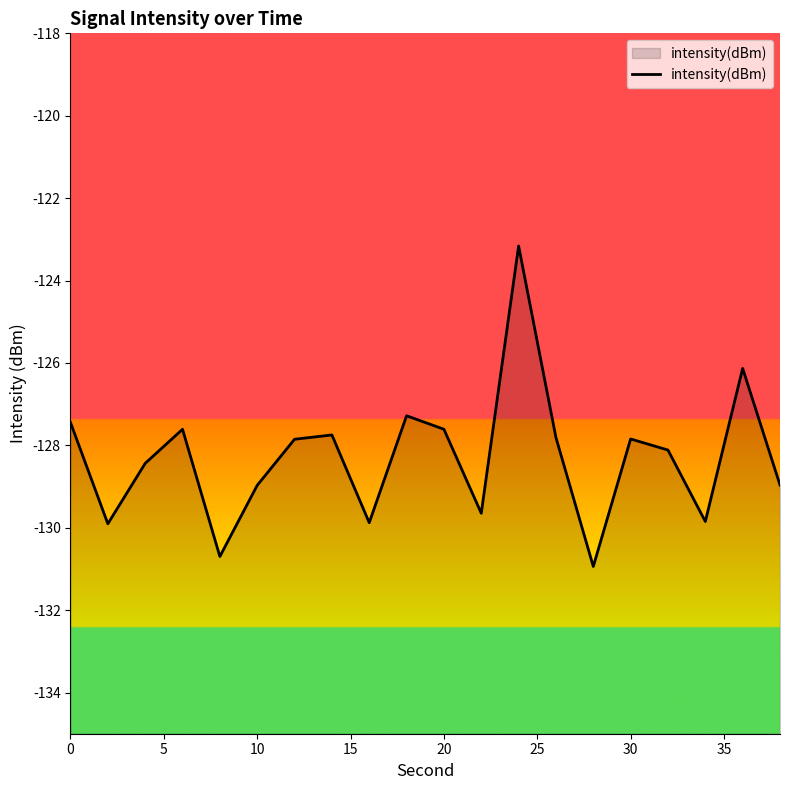

What is the sum of the values at 0 and 10?

-256.4